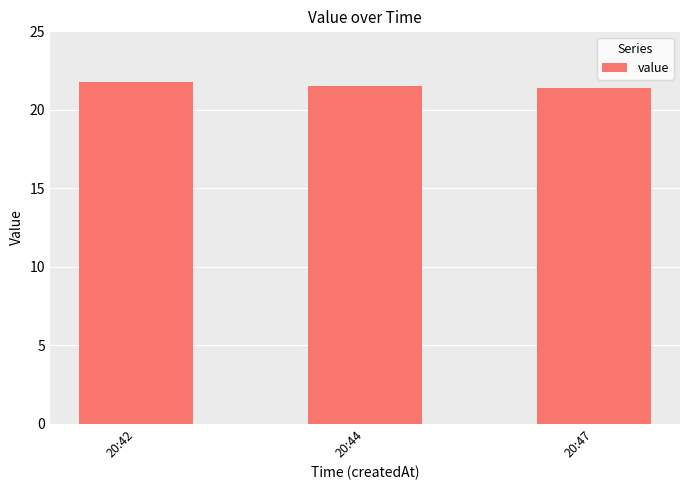

How many bars are there in total?

3